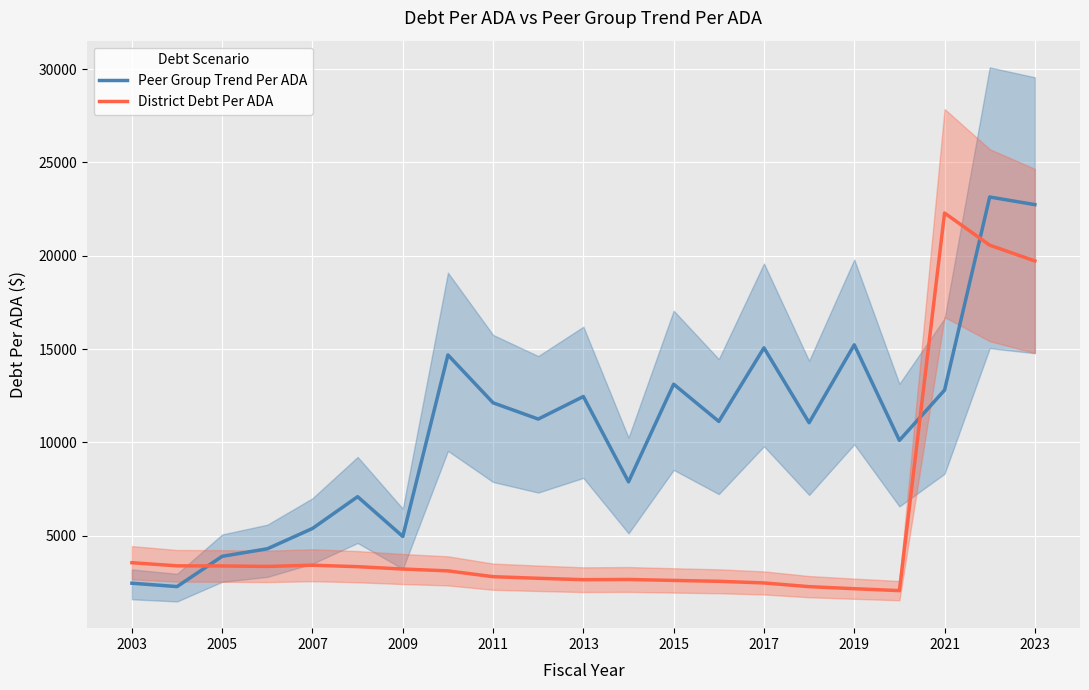

Reading right to left, list all the values displayed in this chart.

Peer Group Trend Per ADA: 22739.6	23147.9	12803.1	10110.0	15229.4	11054.6	15066.6	11125.9	13119.8	7890.6	12460.2	11251.8	12122.6	14687.0	4963.3	7094.1	5391.8	4302.3	3899.6	2277.9	2458.3
District Debt Per ADA: 19722.6	20567.1	22289.6	2060.8	2164.1	2274.1	2472.9	2561.0	2607.4	2659.0	2647.5	2722.0	2808.2	3119.0	3218.8	3344.2	3422.8	3356.8	3382.4	3389.3	3556.8